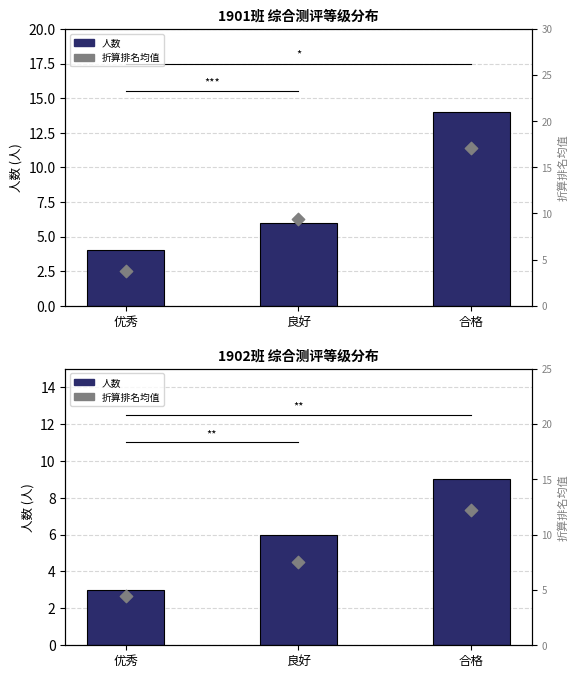

Approximately how many times larger is the value at 良好 compared to 优秀?

1.7